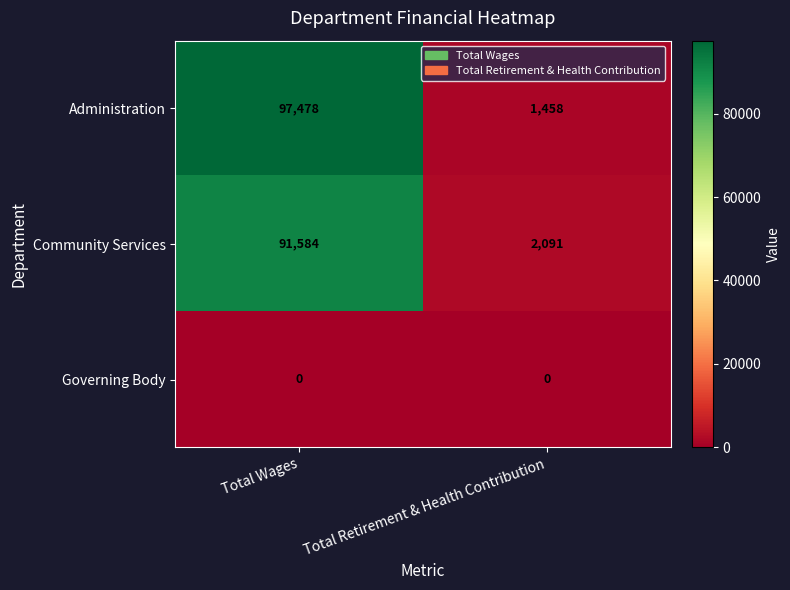

Count the number of data series in this chart.

3